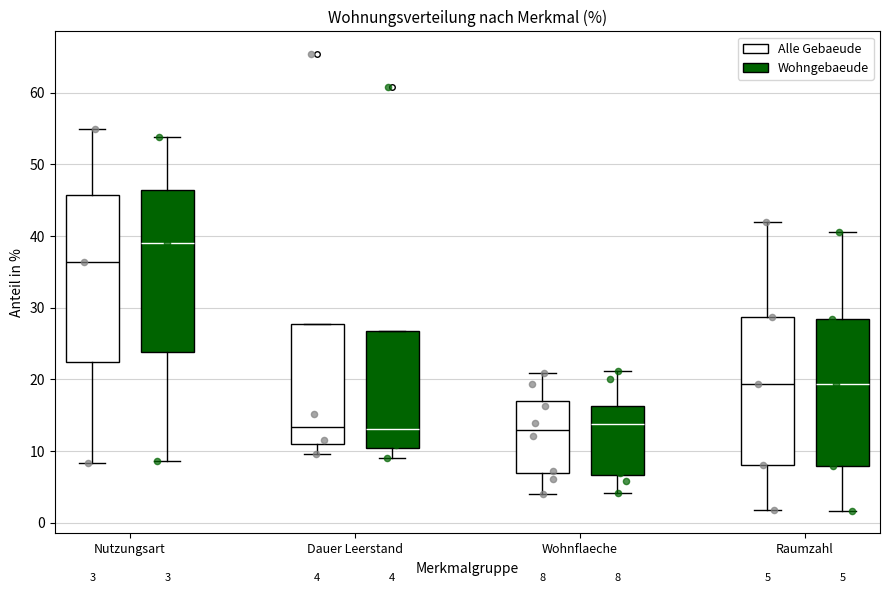

Which box has the highest median line?

Nutzungsart (Wohngebaeude)